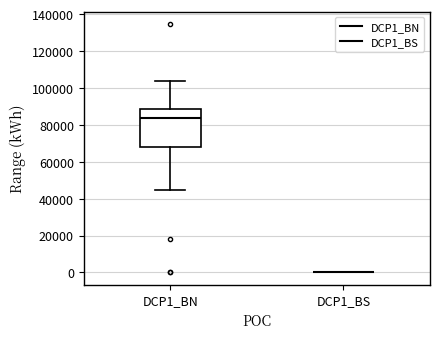

Where is the lower edge of the box for DCP1_BN on the y-axis? The values are not printed on the chart, so give them approximately, as read against the axis.

68000